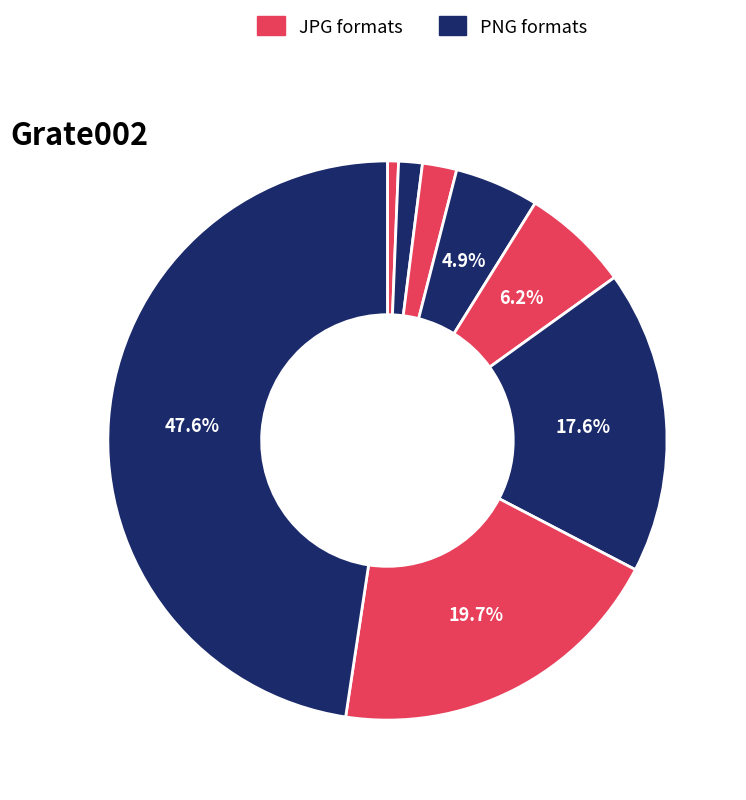

How many slices are in this pie chart?

8